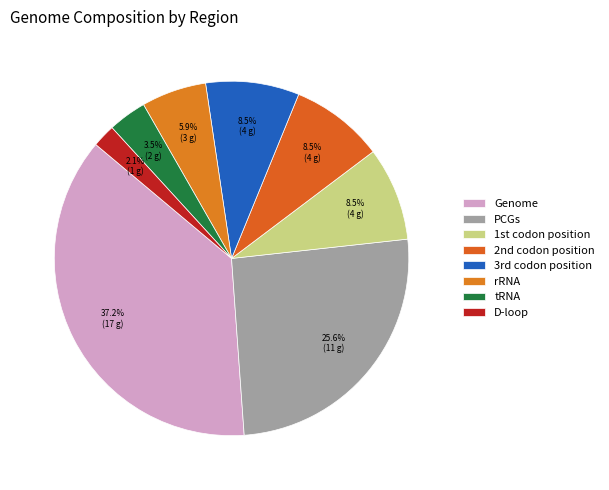

How many segments does this pie chart have?

8